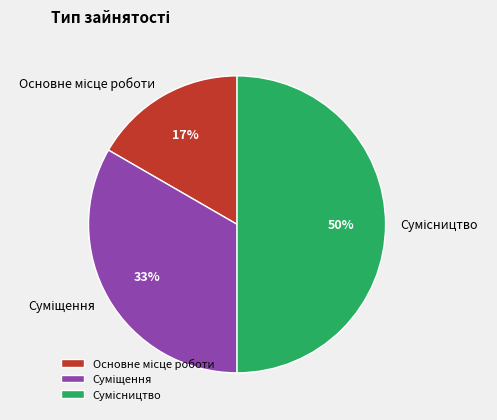

To the nearest percent, what is the average slice percentage?

33%